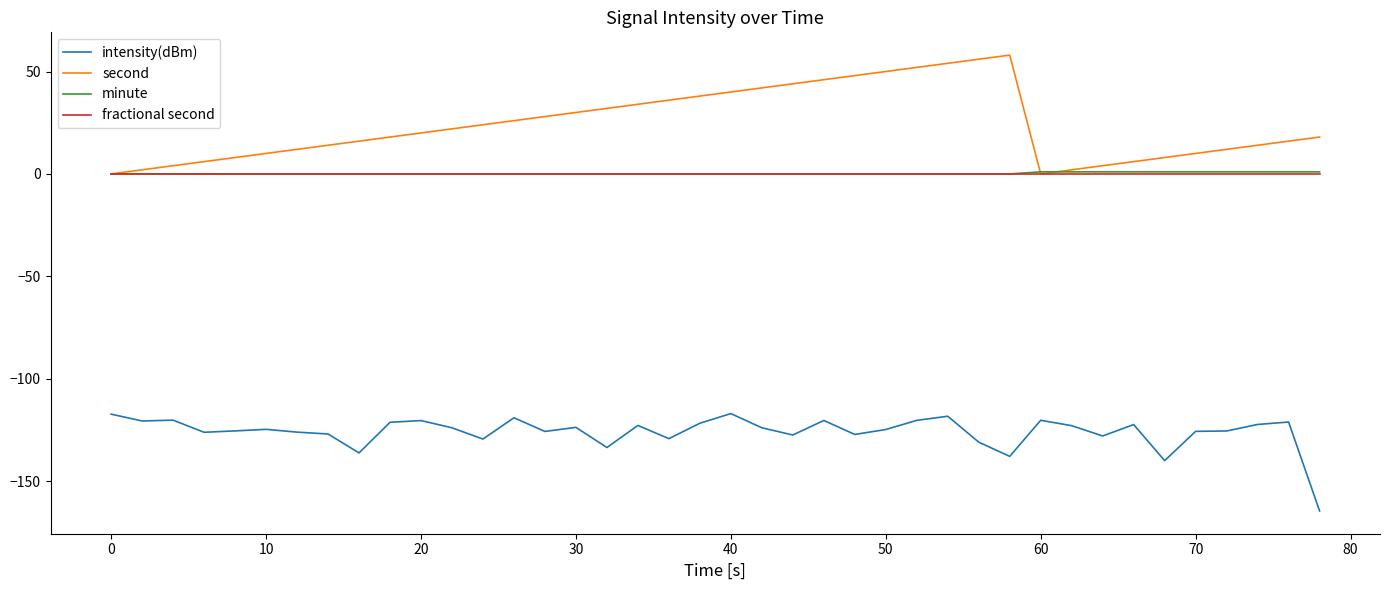

Which series has the largest range (max minus min)?

second